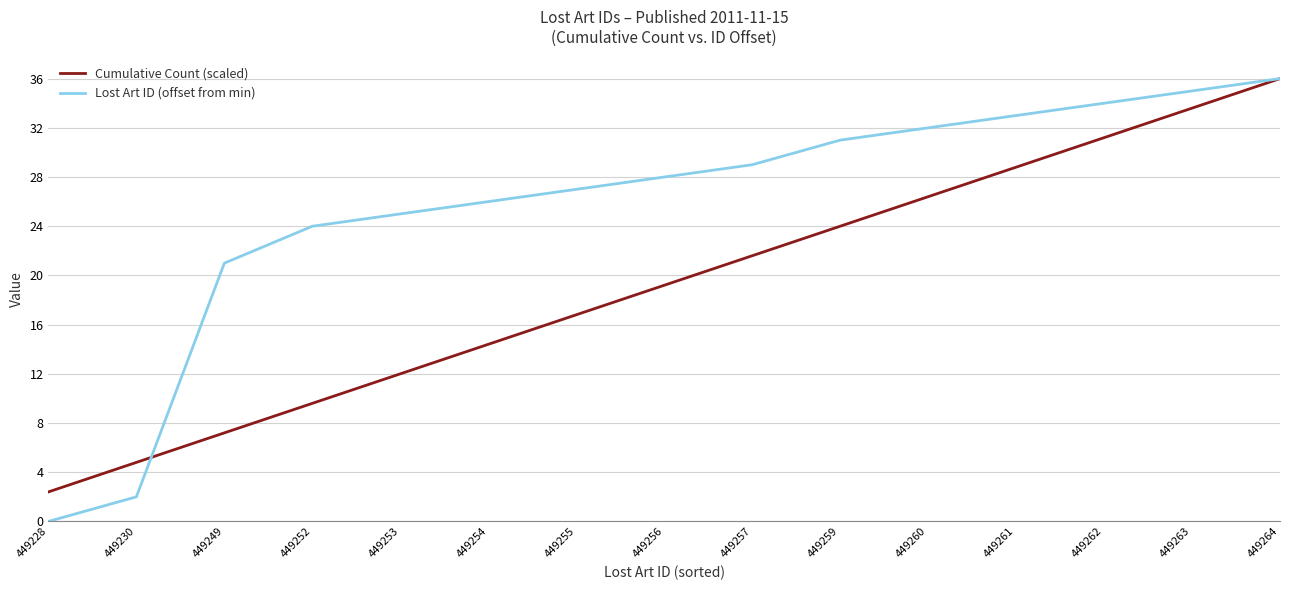

True or false: Lost Art ID (offset from min) has a value of 16.0 at 449228.

False